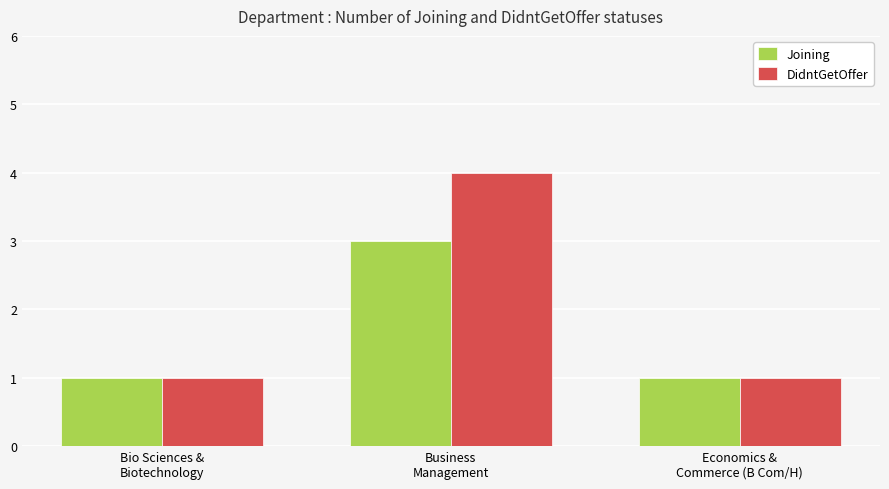

What is the sum of the Joining values at Business
Management and Economics &
Commerce (B Com/H)?

4